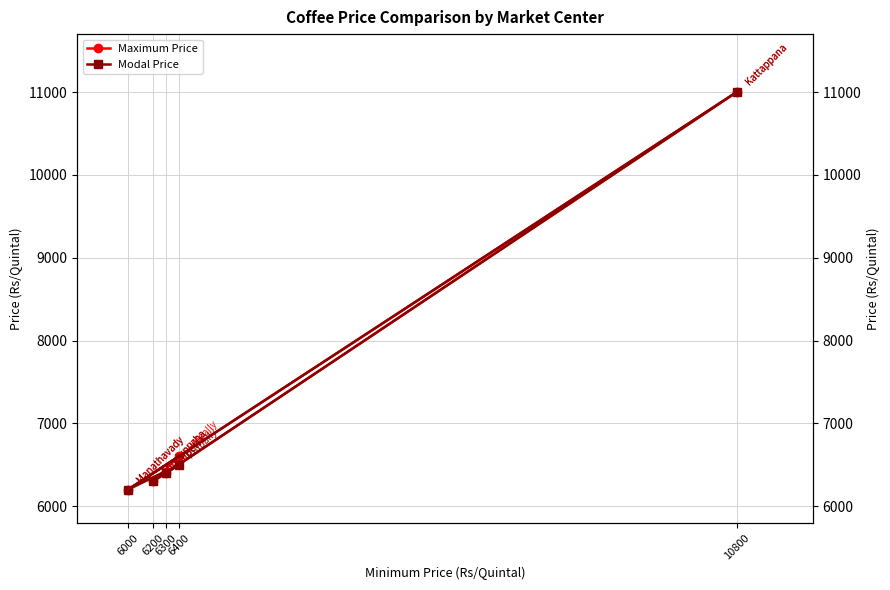

True or false: Modal Price and Maximum Price intersect in this chart.

False